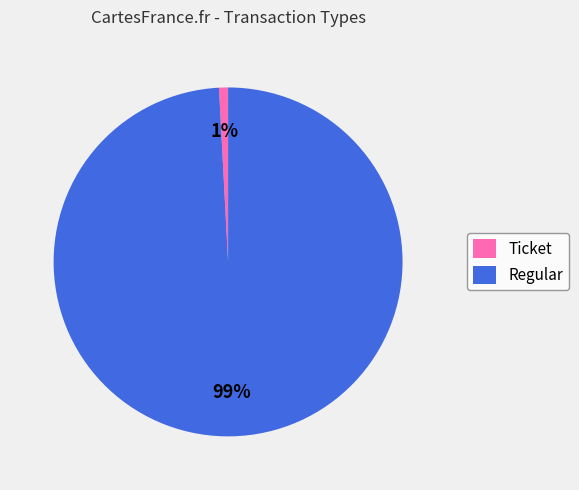

To the nearest percent, what is the combined percentage of Ticket and Regular?

100%